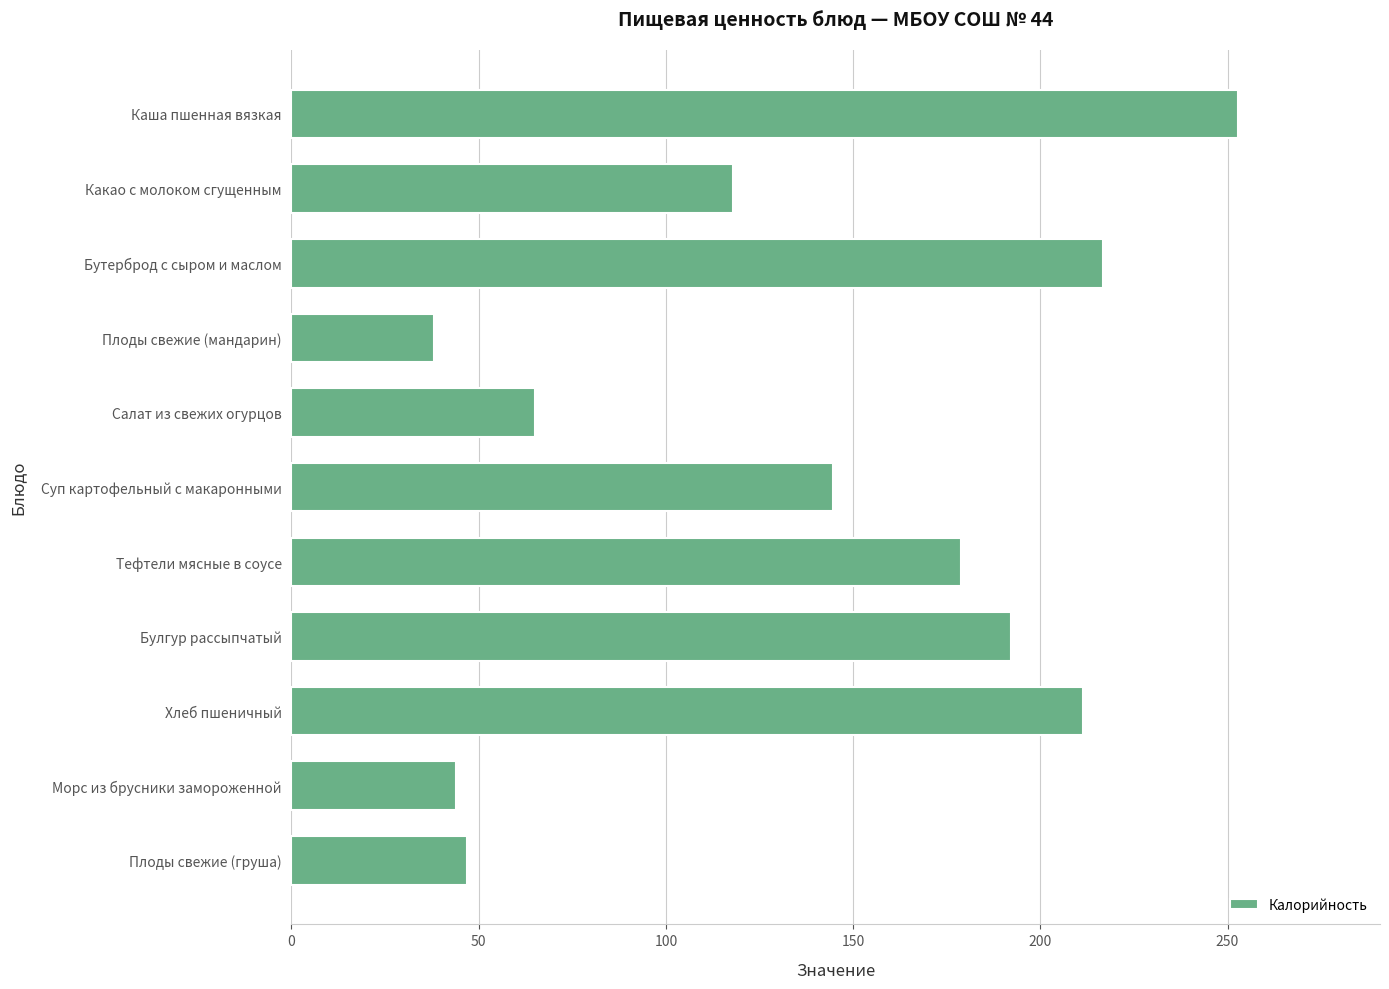

Is it true that the value at Каша пшенная вязкая is 252.8?

True